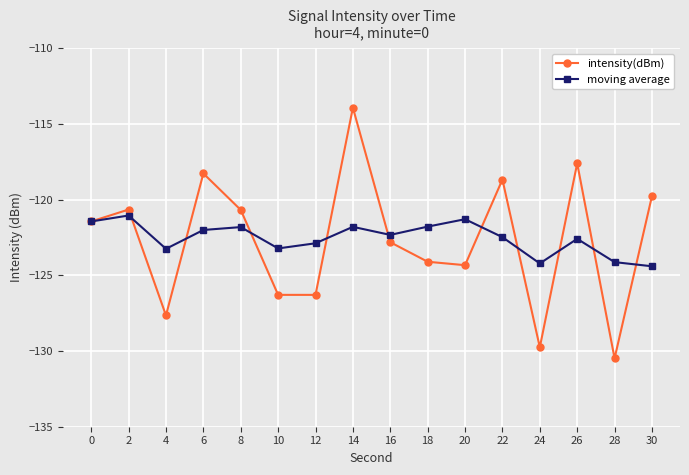

What is the value of the moving average point at the 11th from the left?

-121.3